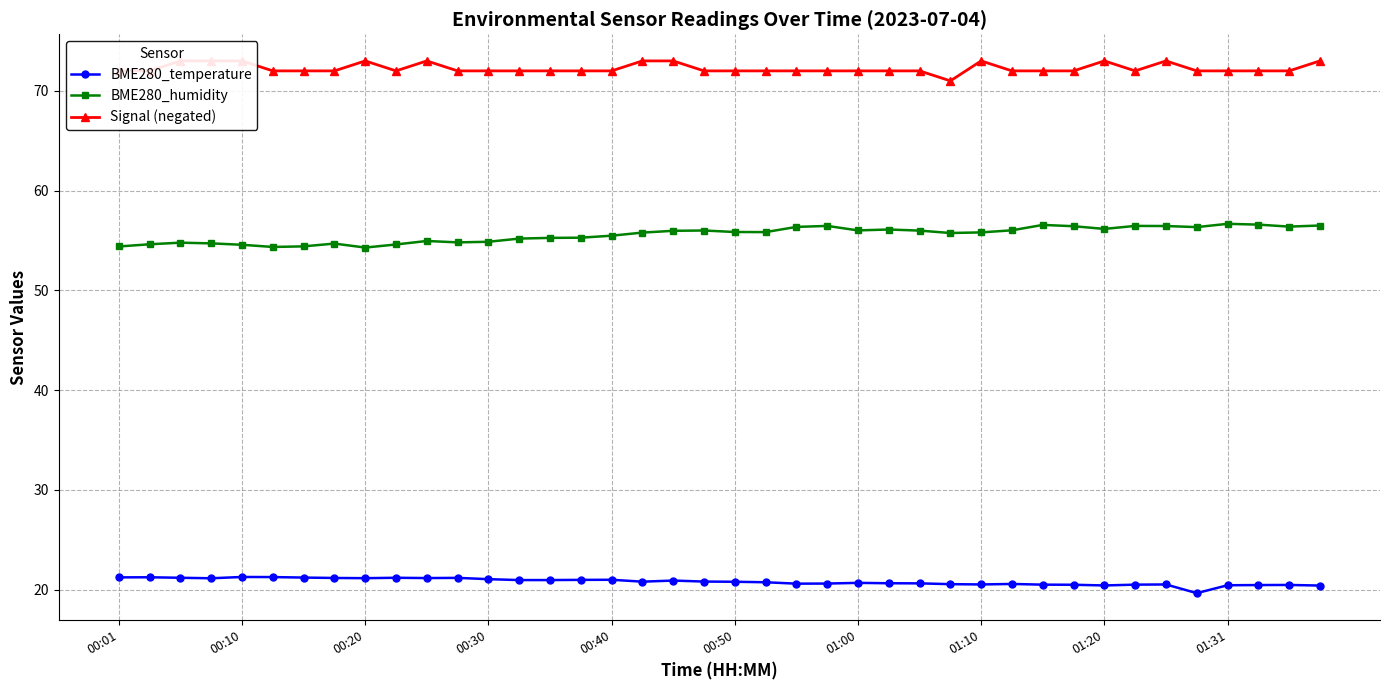

In Signal (negated), how many points are higher than both neighbors (excluding endpoints)?

5